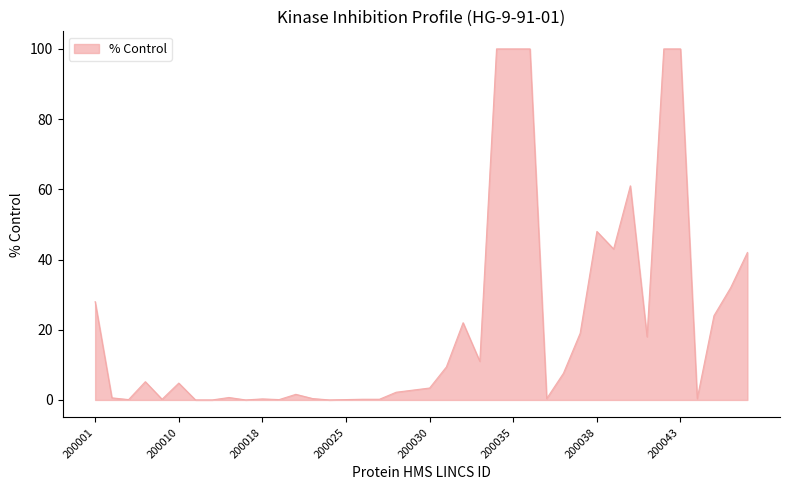

What is the maximum value shown in the chart?

100.0